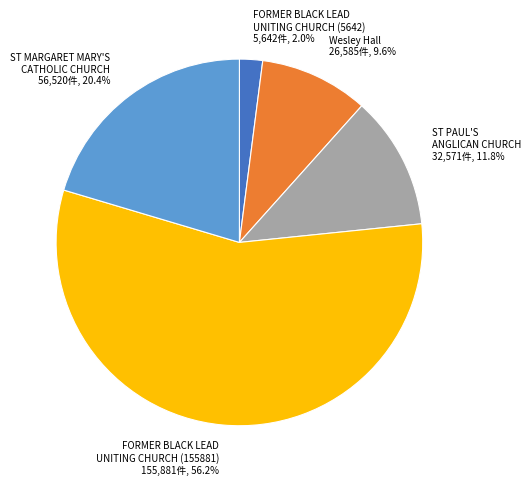

Do FORMER BLACK LEAD UNITING CHURCH (155881) and Wesley Hall together represent more than half of the pie?

Yes